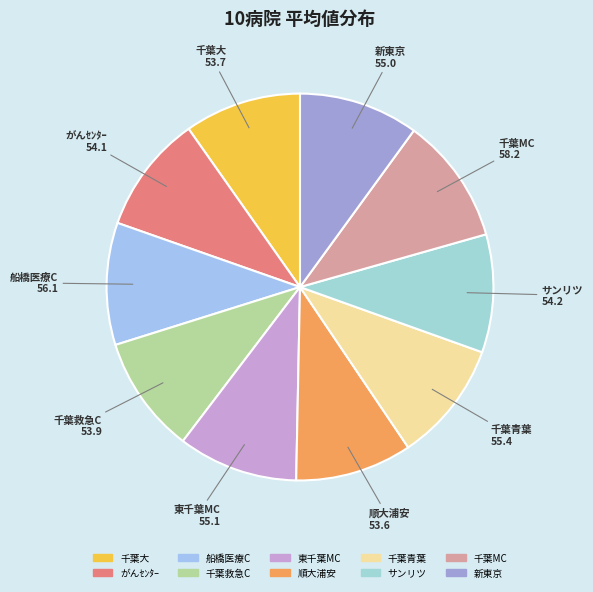

Count the number of slices in the pie.

10